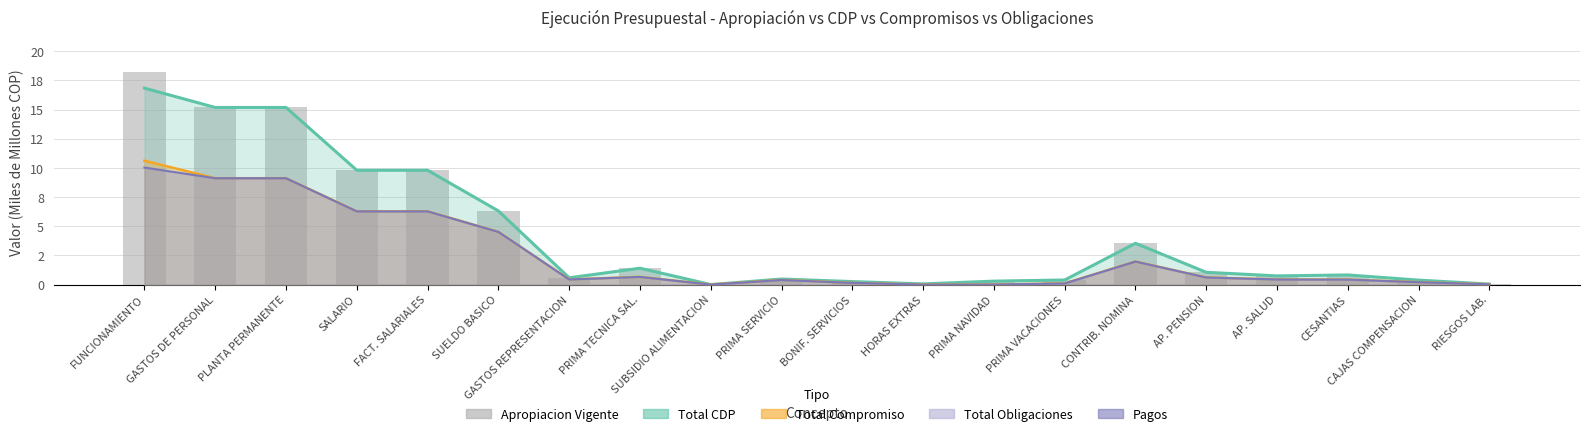

Read the value at PRIMA NAVIDAD.

0.3